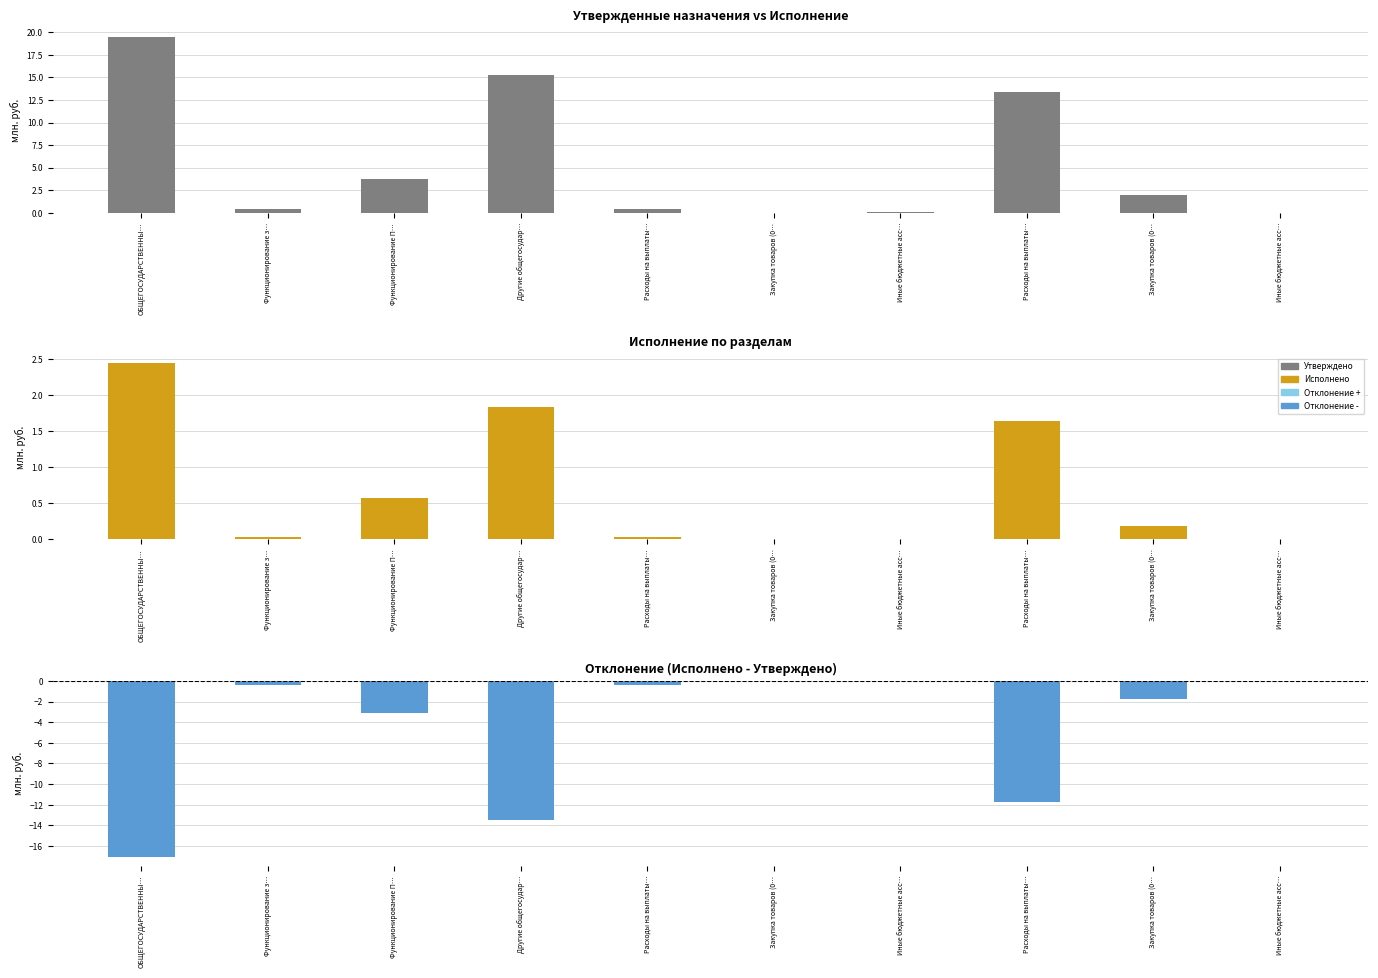

Between Иные бюджетные асс… and Закупка товаров (0…, which series saw the biggest shift?

Утверждено (консол.)